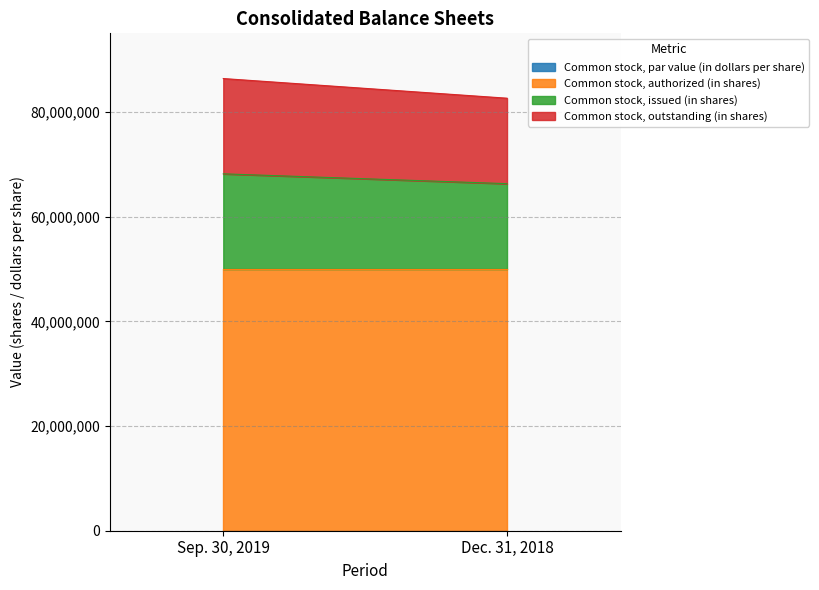

True or false: Common stock, authorized (in shares) has a value of 50000000 at Sep. 30, 2019.

True